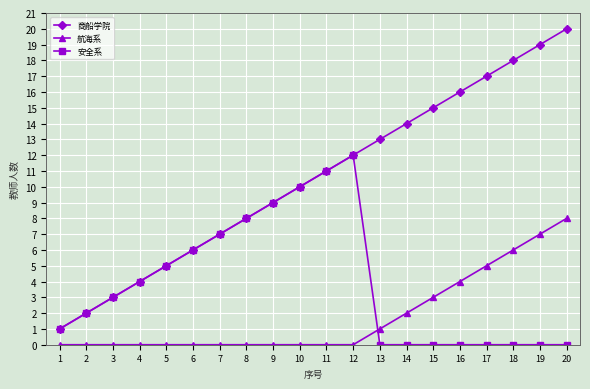

True or false: 航海系 and 商船学院 intersect in this chart.

False